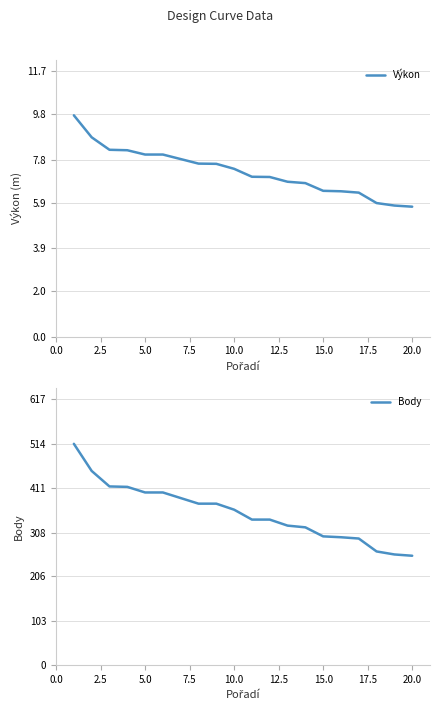

Rank the series by their average value, from highest to lowest.

Body, Výkon